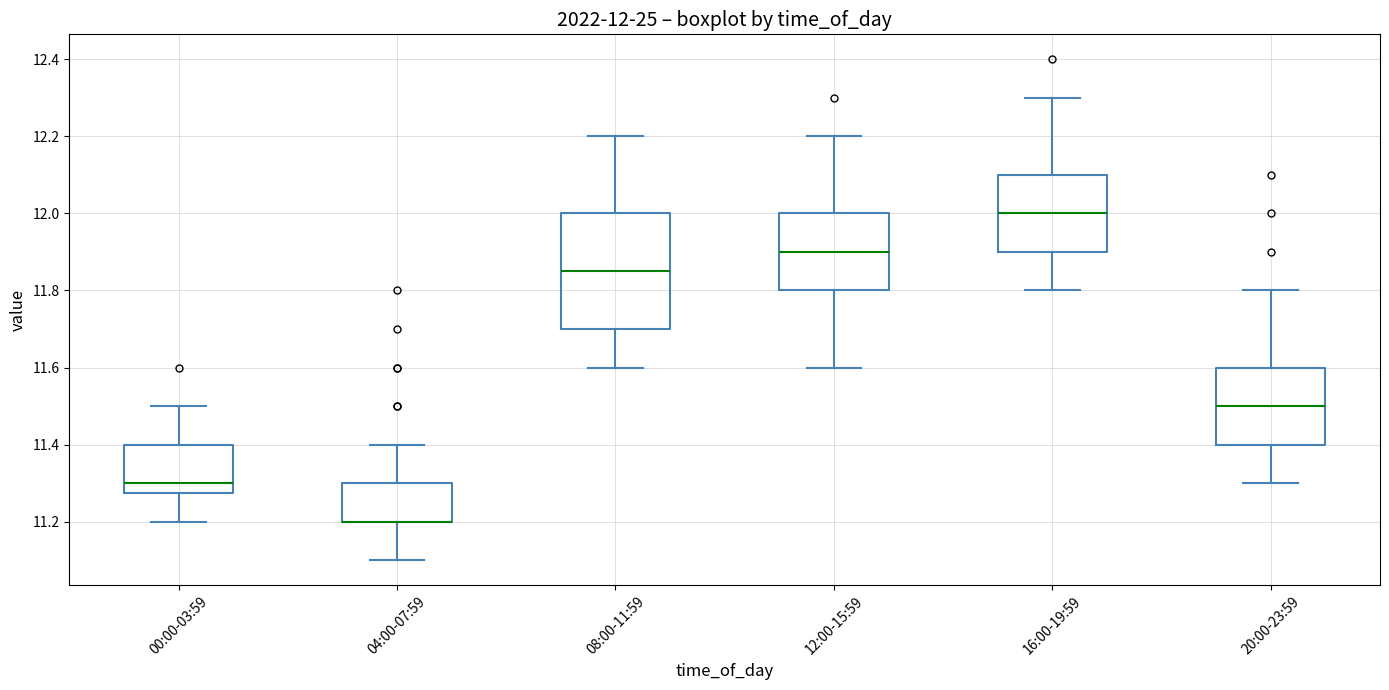

Which box is the tallest, from its lower edge to its upper edge?

08:00-11:59